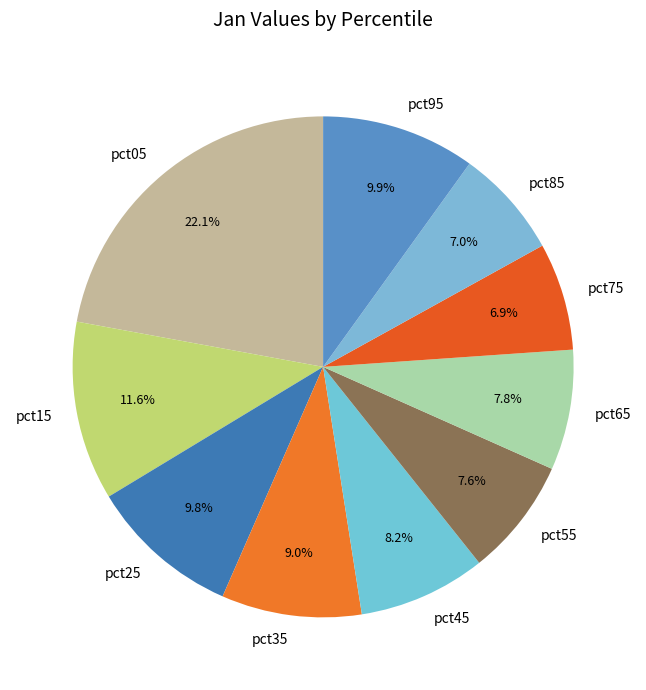

Count the number of slices in the pie.

10